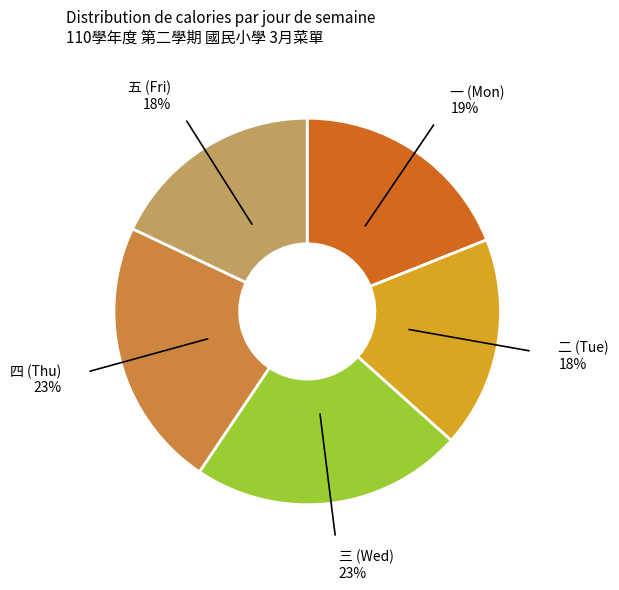

To the nearest percent, what percentage of the pie is 三 (Wed)?

23%